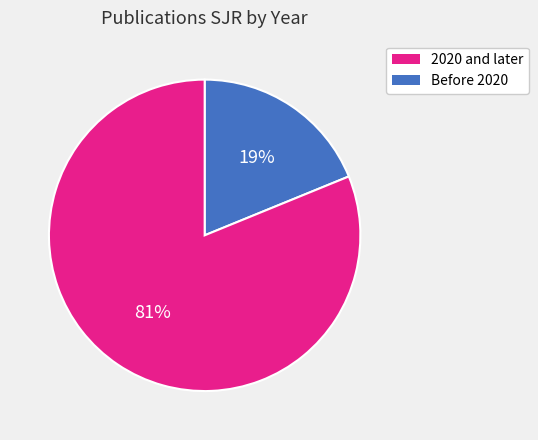

To the nearest percent, what is the average slice percentage?

50%